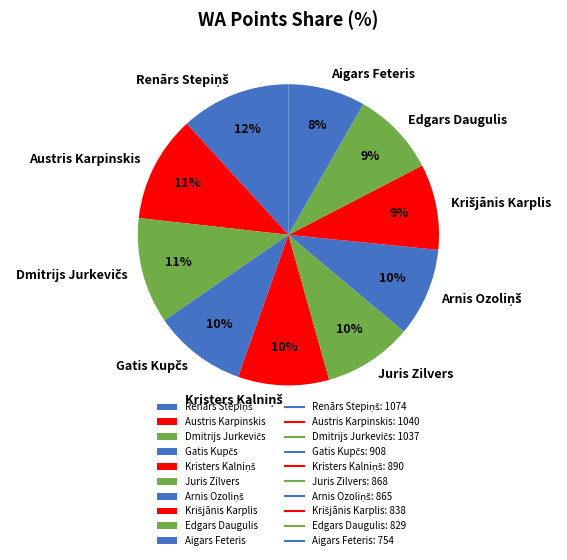

To the nearest percent, what is the difference between the largest and smallest slice percentages?

4%